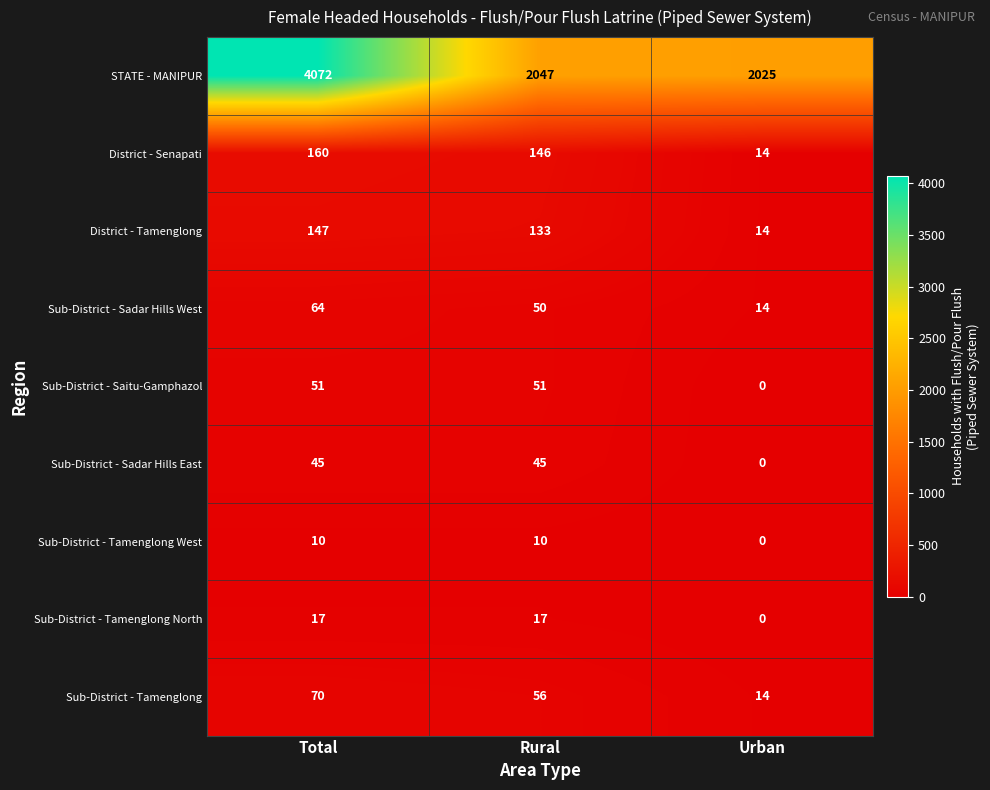

How many values in Sub-District - Tamenglong North are above zero?

2